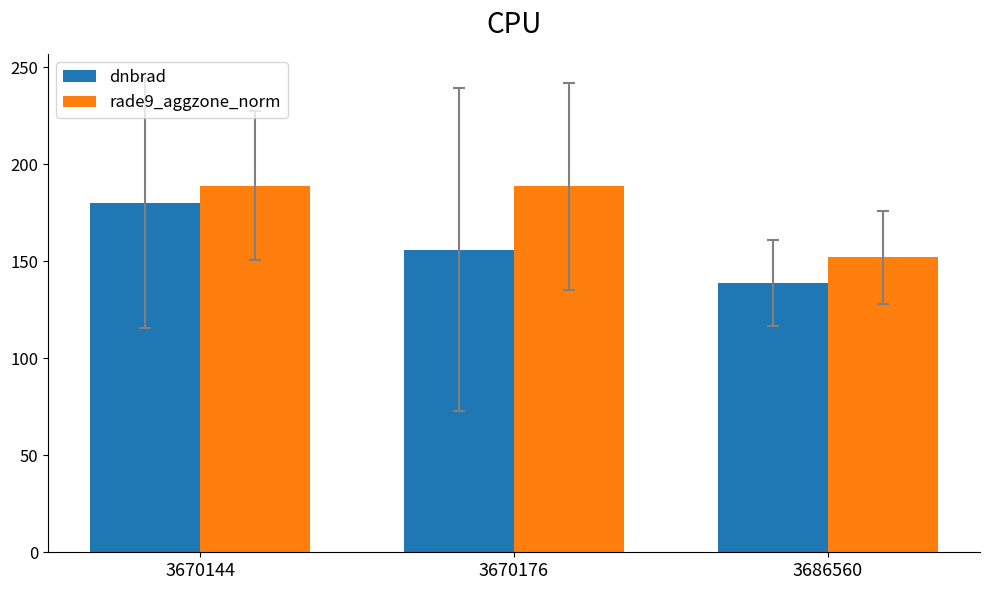

What is the difference between the dnbrad values at 3670176 and 3686560?

17.1